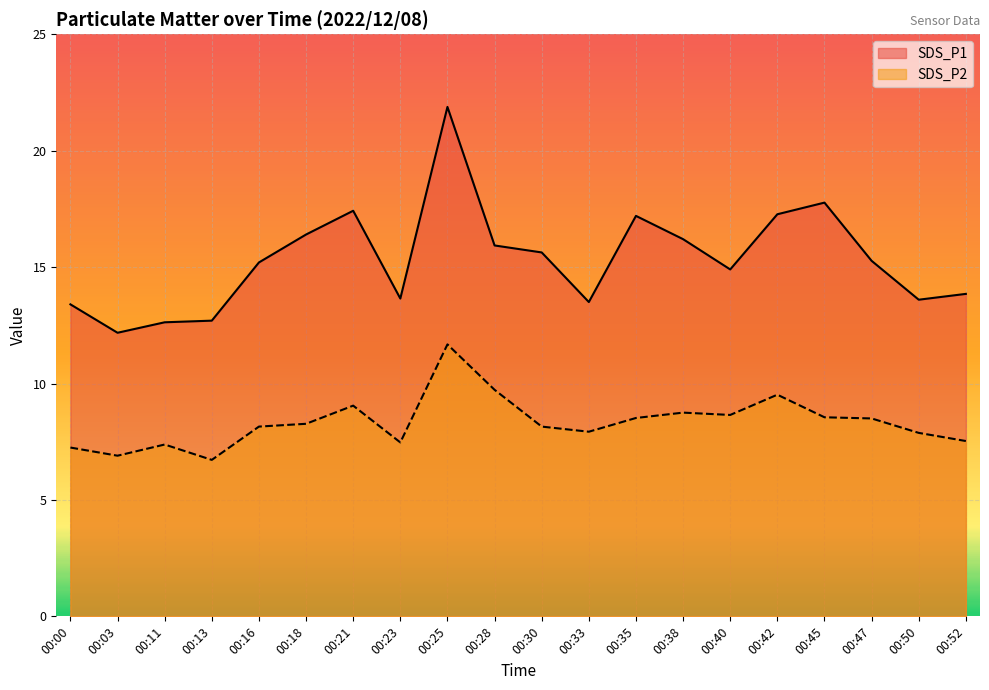

What is the smallest value displayed?

6.7